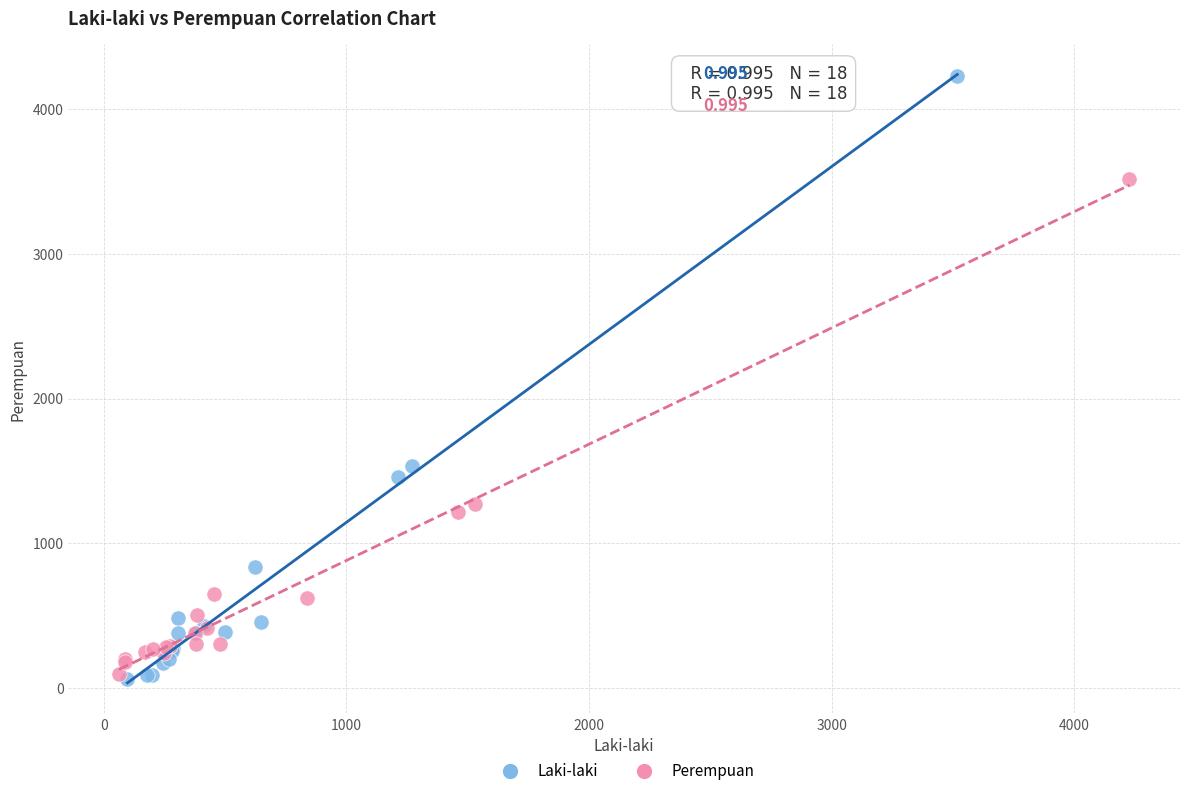

Which series has the widest spread of Y values?

Laki-laki